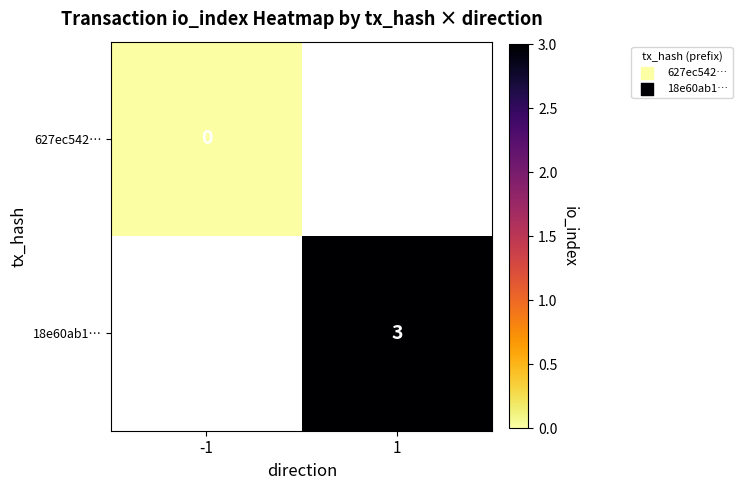

True or false: 18e60ab1… has a value of 3 at 1.

True